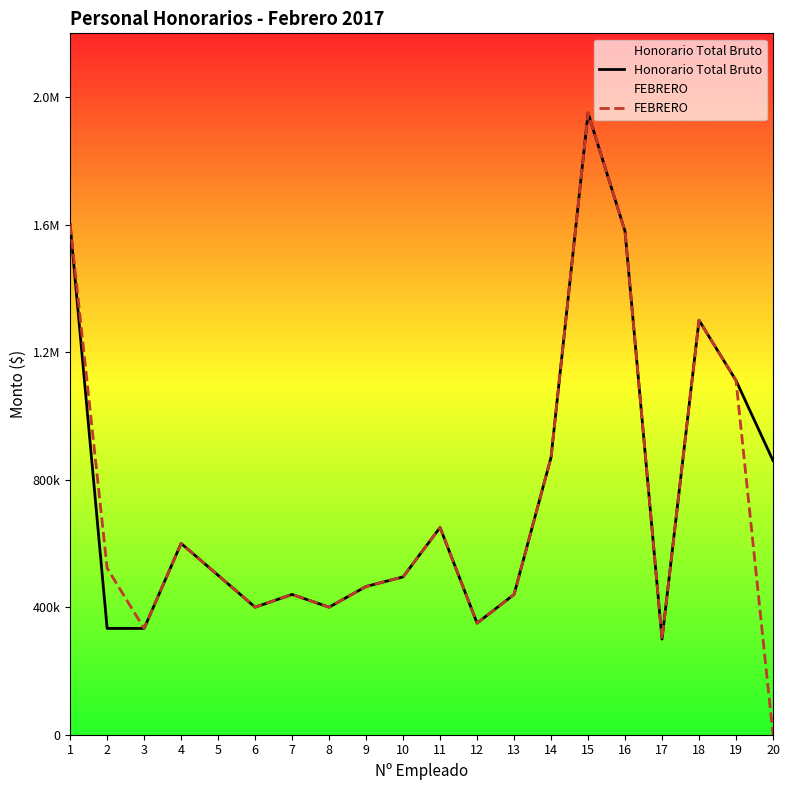

Reading right to left, list all the values displayed in this chart.

Honorario Total Bruto: 860000	1111111	1300000	300000	1578960	1950000	870000	440000	350000	650000	495000	465000	400000	440000	400000	500000	600000	333333	333333	1600000
FEBRERO: 0	1111111	1300000	300000	1578960	1950000	870000	440000	350000	650000	495000	465000	400000	440000	400000	500000	600000	333333	522220	1600000